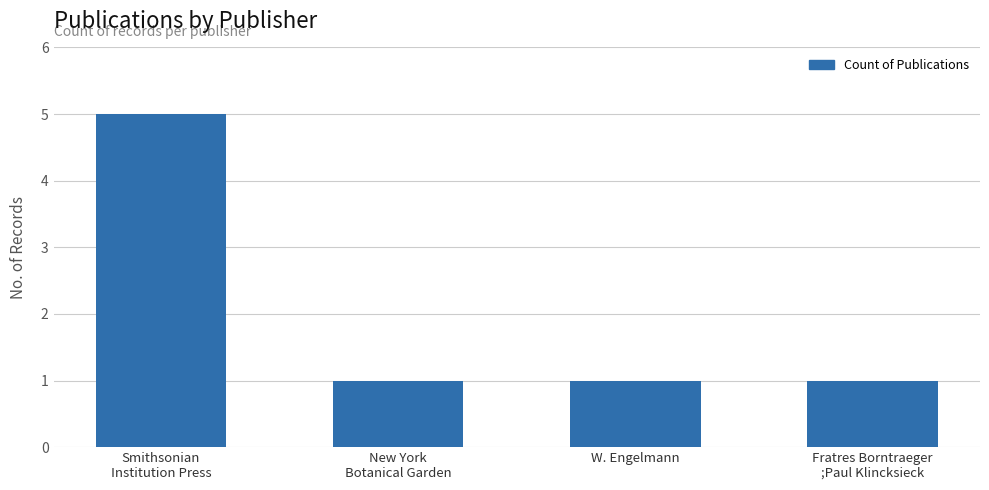

Reading right to left, extract all data points from this chart.

1	1	1	5